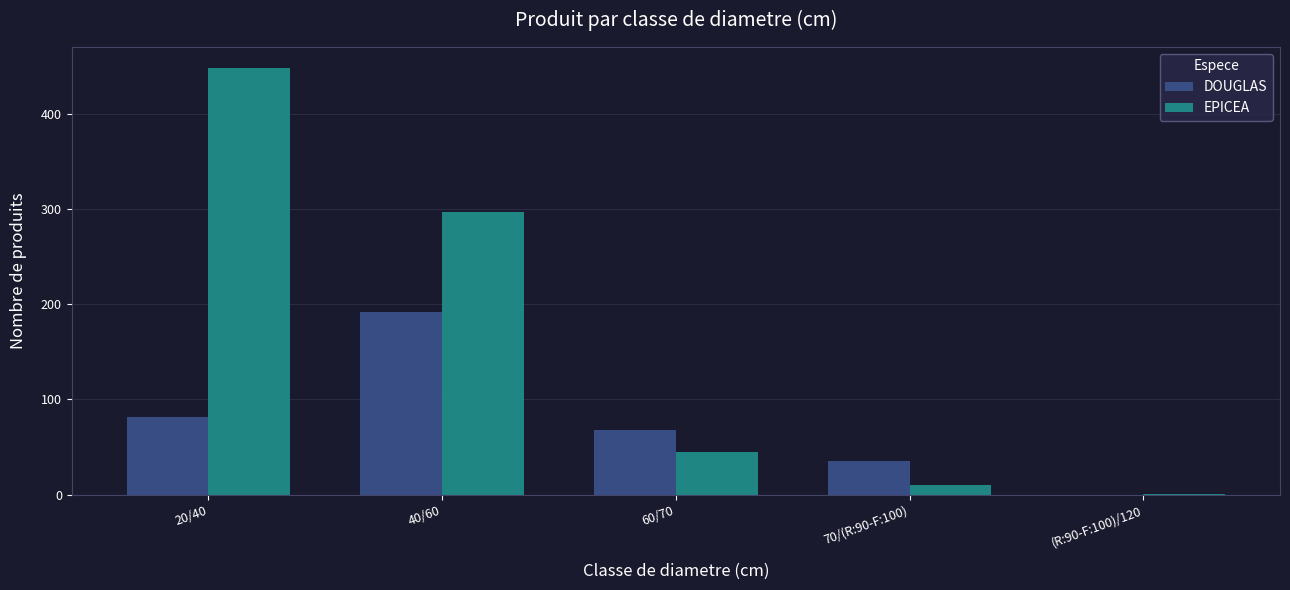

What is the maximum value shown in the chart?

448